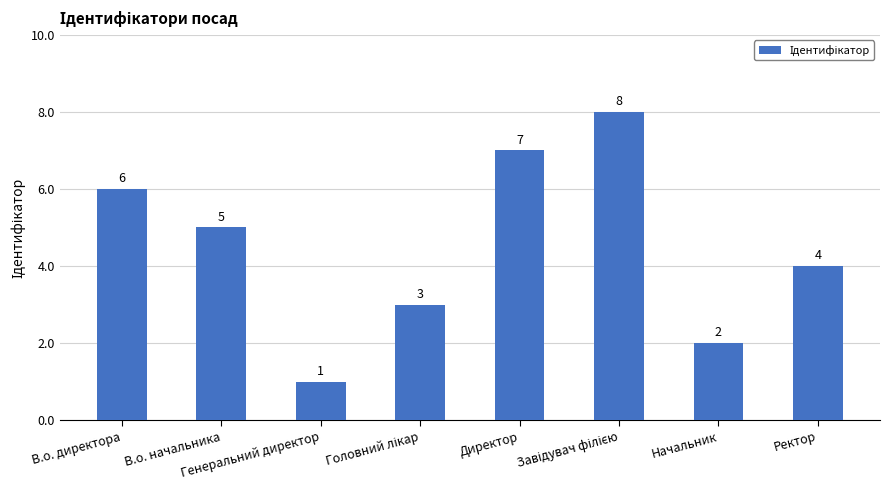

At which label is the value closest to 4?

Ректор